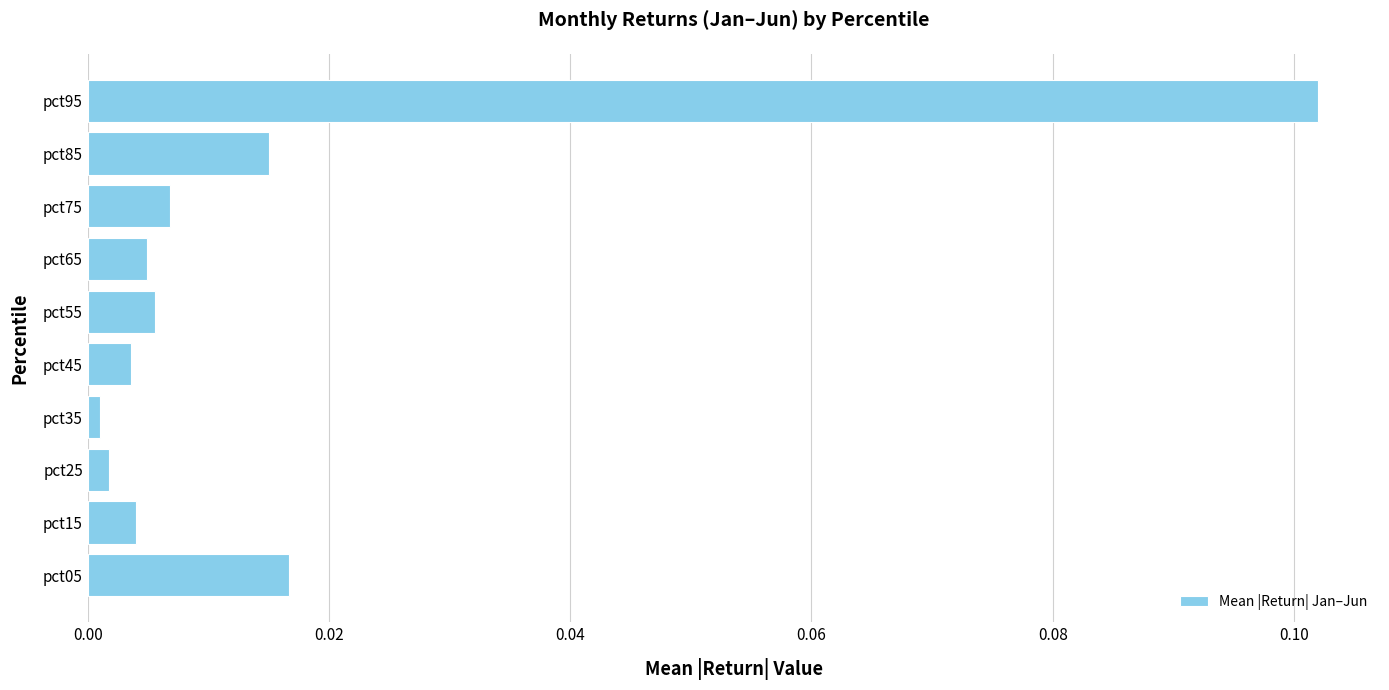

How many categories are shown in the chart?

10